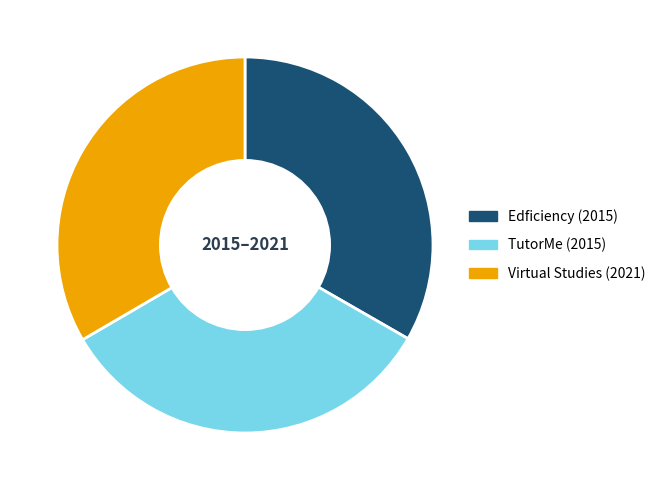

Is there a majority slice in this chart?

No